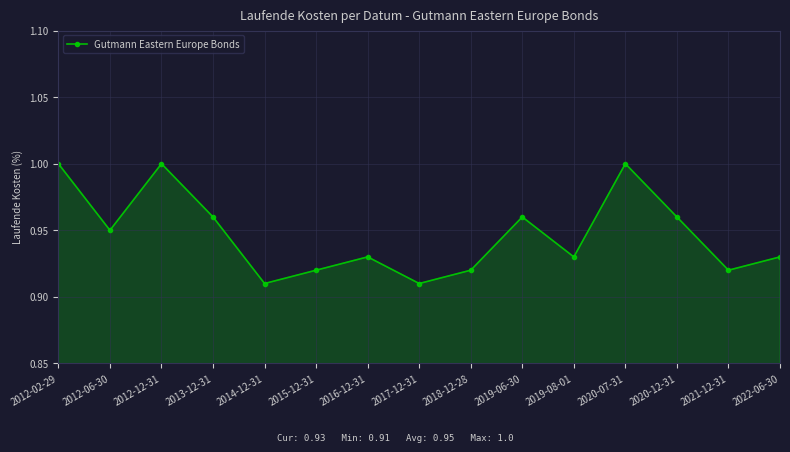

What is the change in value from 2017-12-31 to 2020-07-31?

+0.1